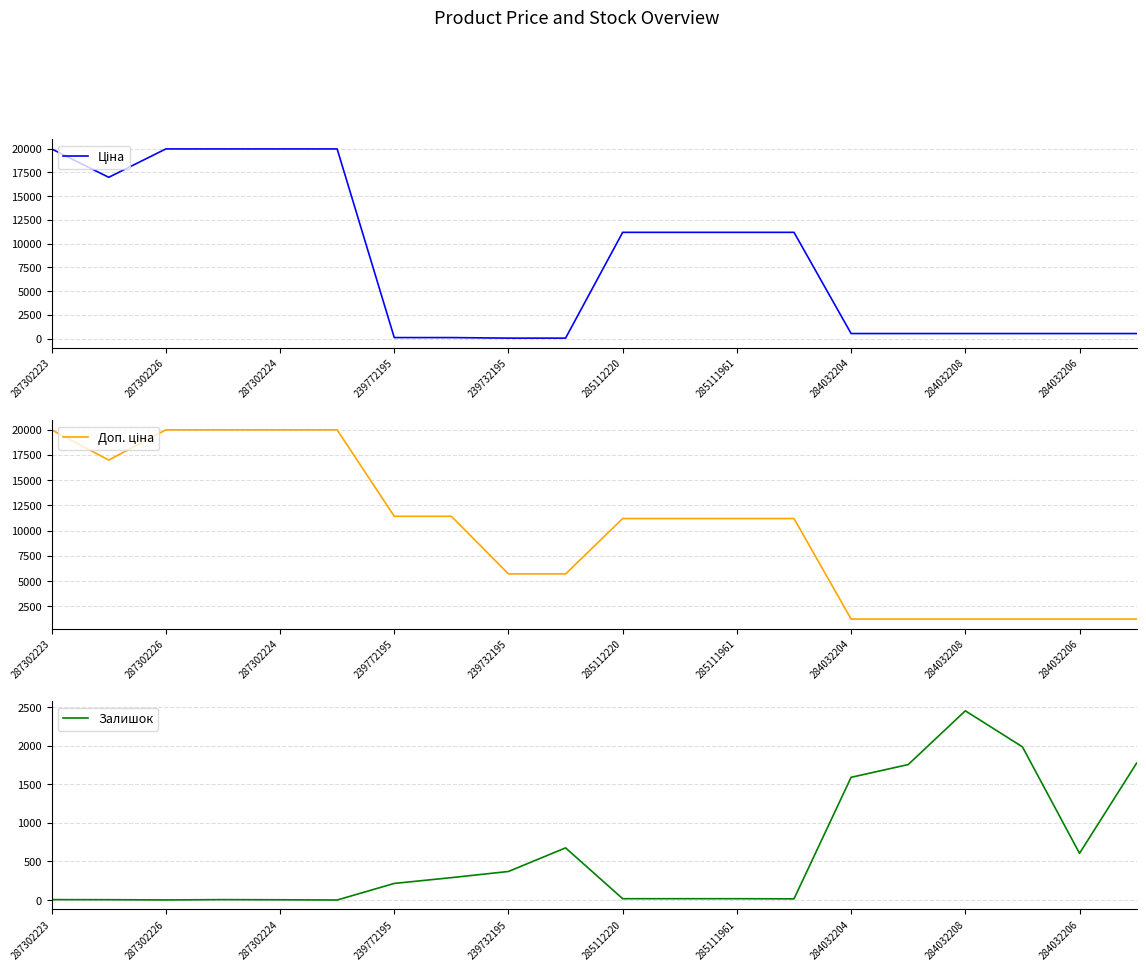

At which label does Ціна first exceed 11188?

287302223